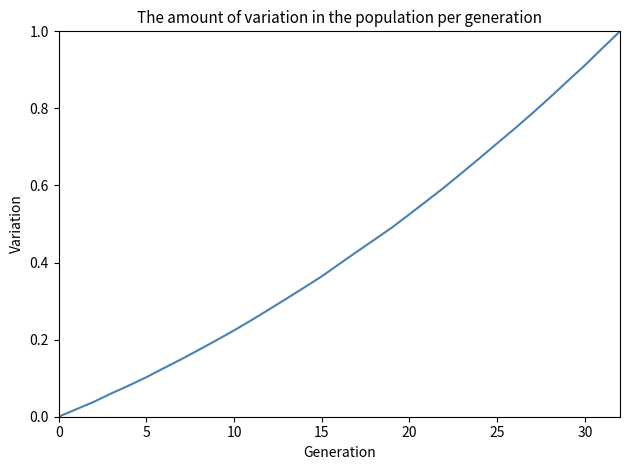

What is the average value?

0.4